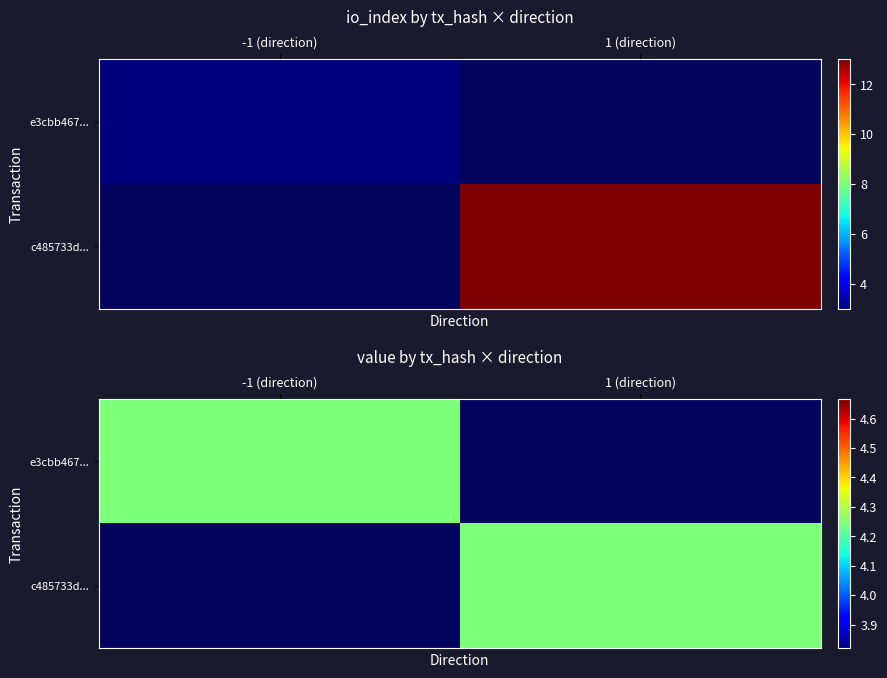

How many values in the c485733dda3cf6ea72a2b1ff99d902ef9453099 series are below 13?

1